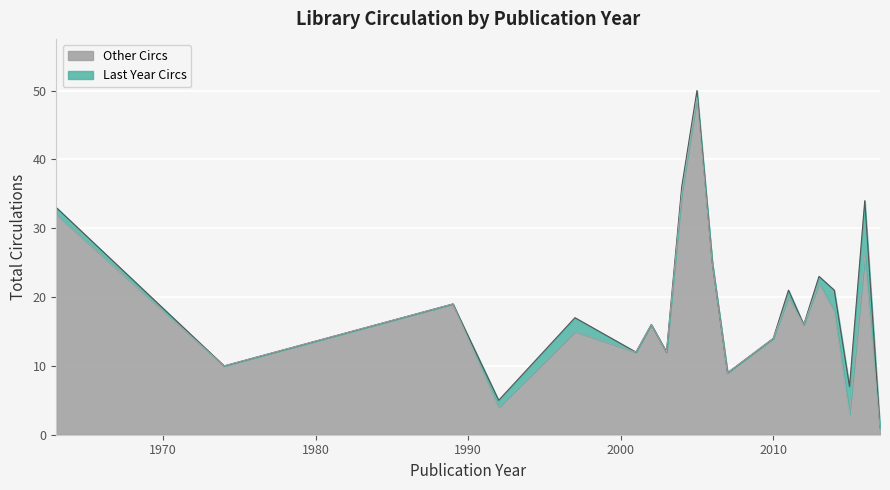

How many lines are shown in the chart?

2